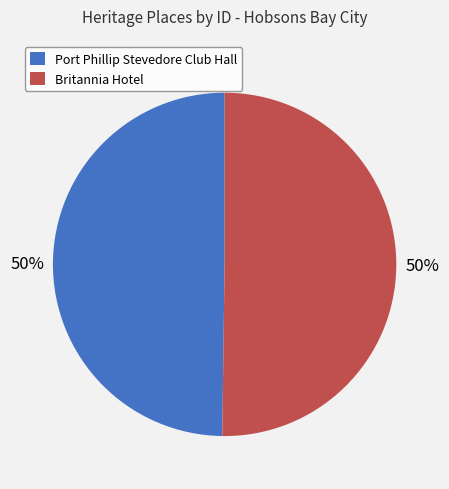

Approximately how many times larger is the value at Britannia Hotel compared to Port Phillip Stevedore Club Hall?

1.0